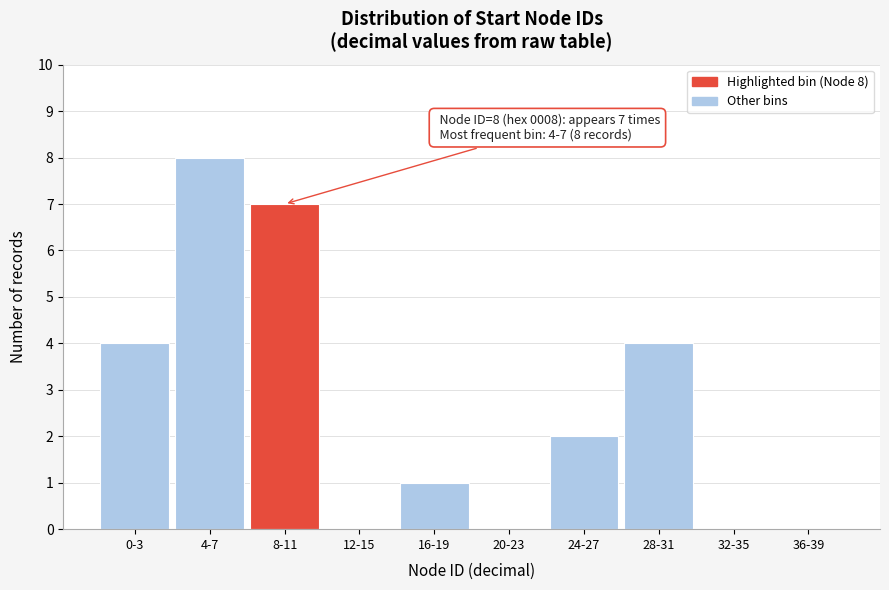

Reading left to right, extract all data points from this chart.

0-3=4	4-7=8	8-11=7	12-15=0	16-19=1	20-23=0	24-27=2	28-31=4	32-35=0	36-39=0